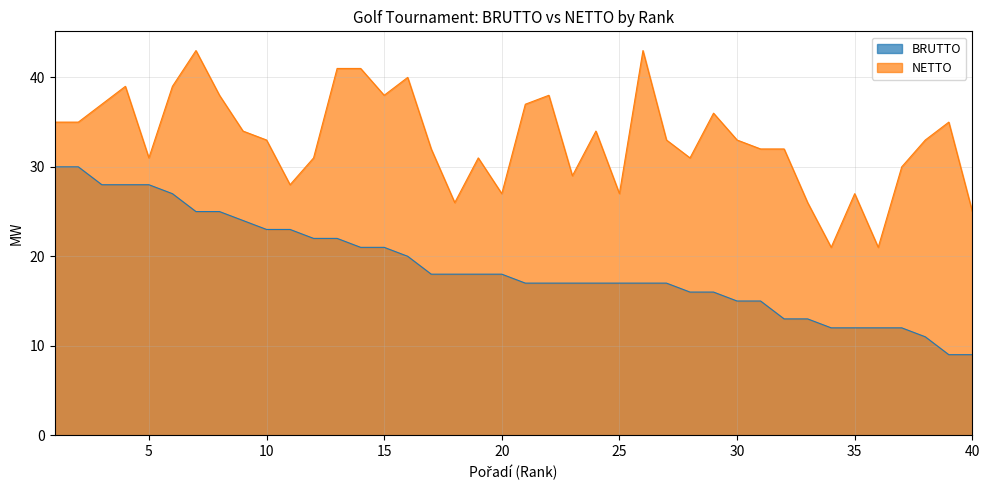

Between 7 and 18, which is larger?

7